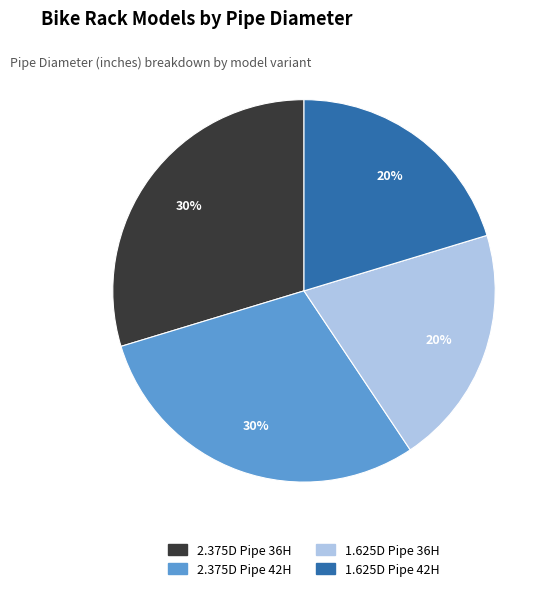

Approximately how many times larger is the value at 2.375D Pipe 42H compared to 1.625D Pipe 36H?

1.5